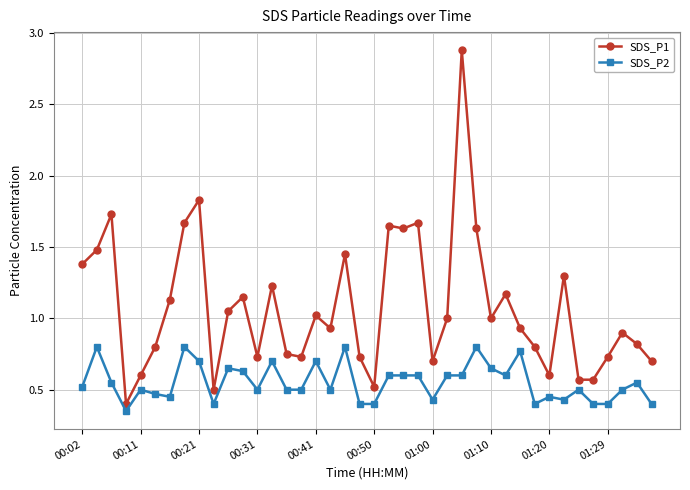

Which series has the largest range (max minus min)?

SDS_P1